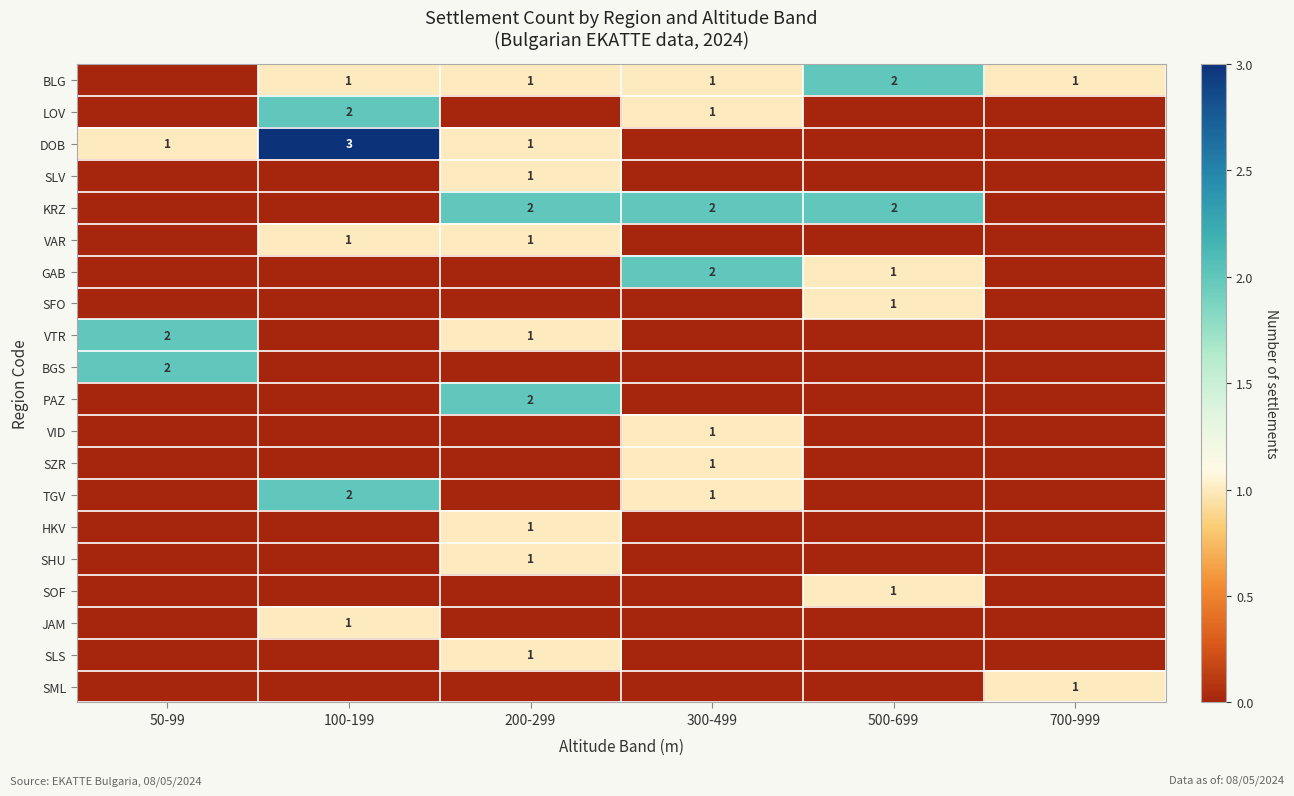

Count the PAZ values in the range 0 to 1.

5